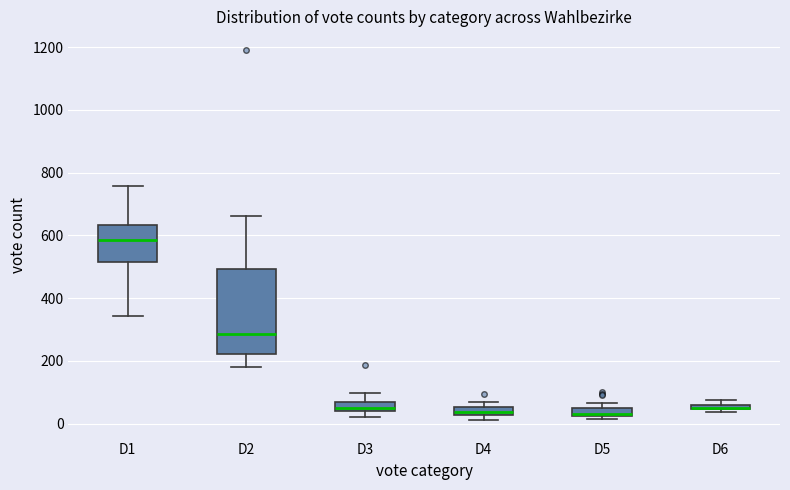

Which box is the tallest, from its lower edge to its upper edge?

D2